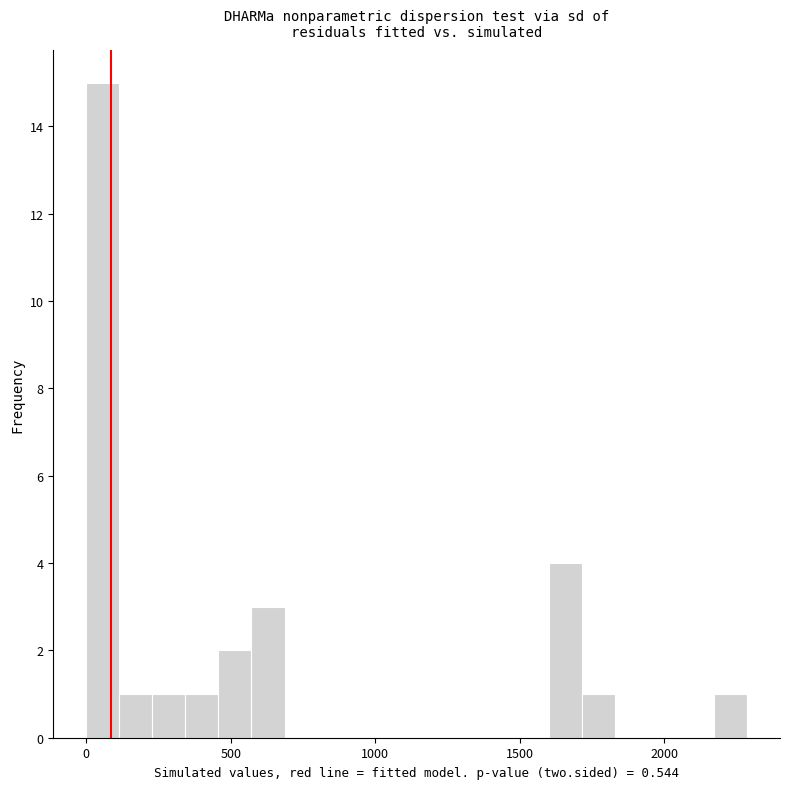

Read against the x-axis, roughly where is the centre of the tallest bar?

50